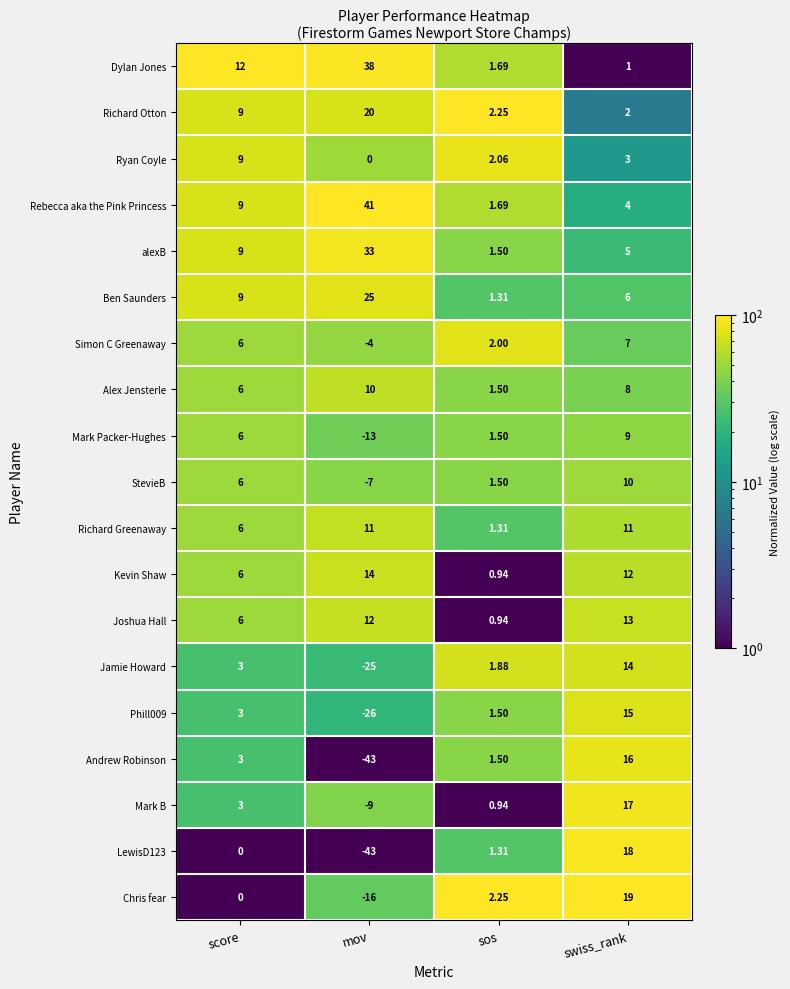

List the labels in order of alexB value, largest first.

mov, score, swiss_rank, sos